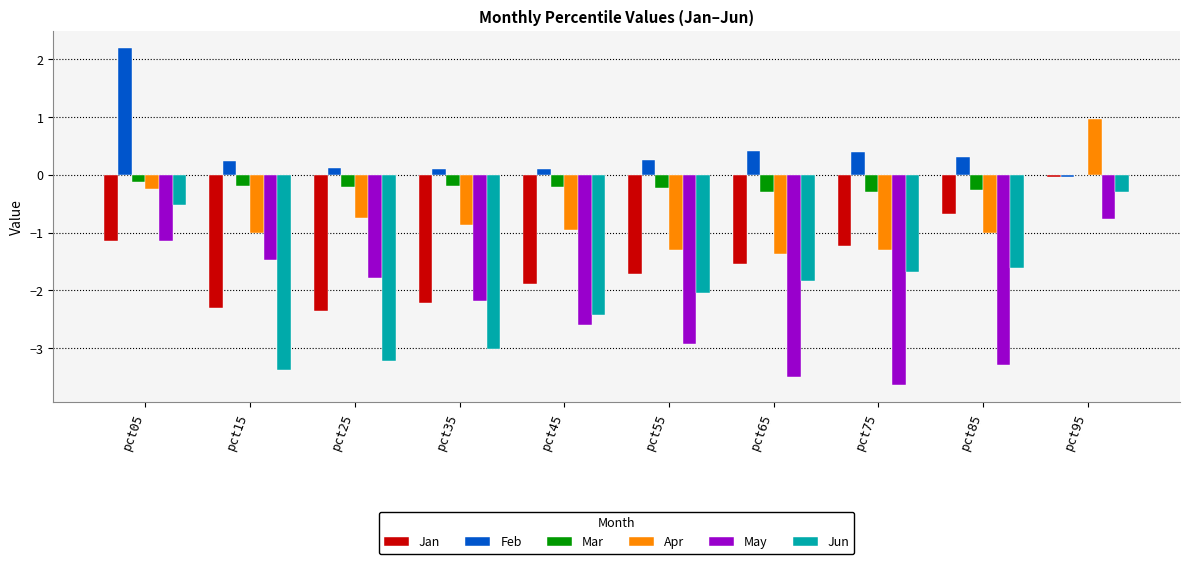

What is the highest value of the Jun series?

-0.3